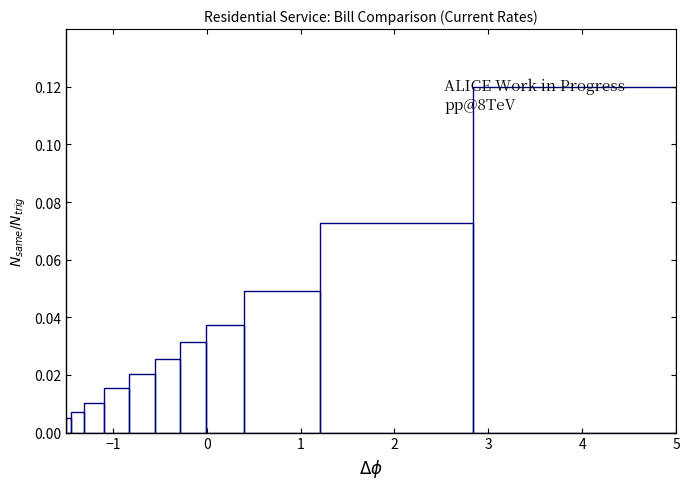

Around what value on the x-axis is the tallest bar? Give the approximate position of its centre, as read against the axis.

3.9